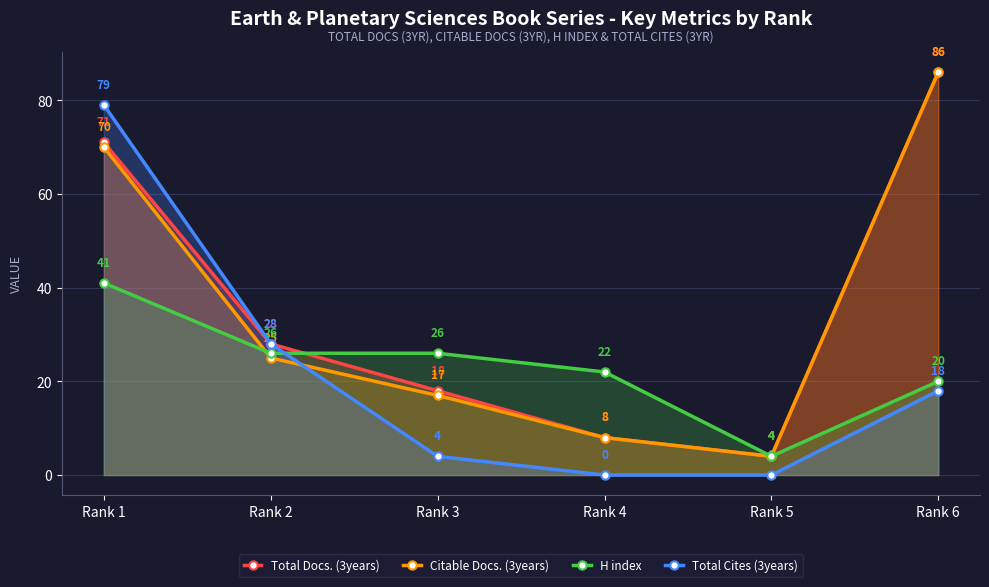

Between Rank 3 and Rank 5, which series saw the biggest shift?

H index